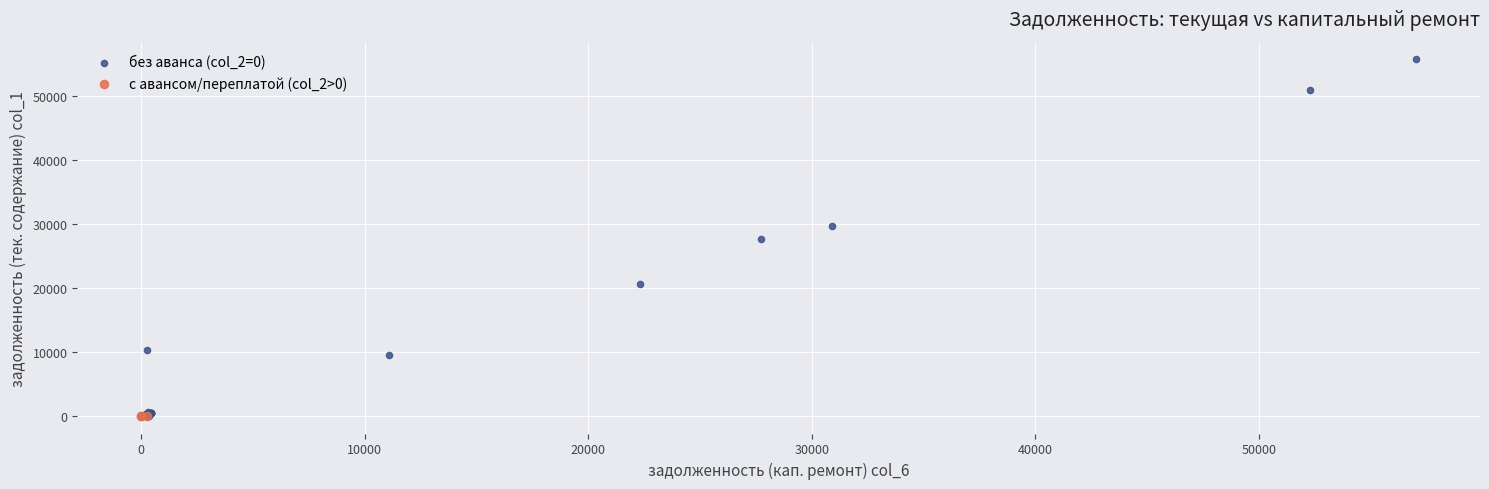

Which series contains the highest Y value?

без аванса (col_2=0)